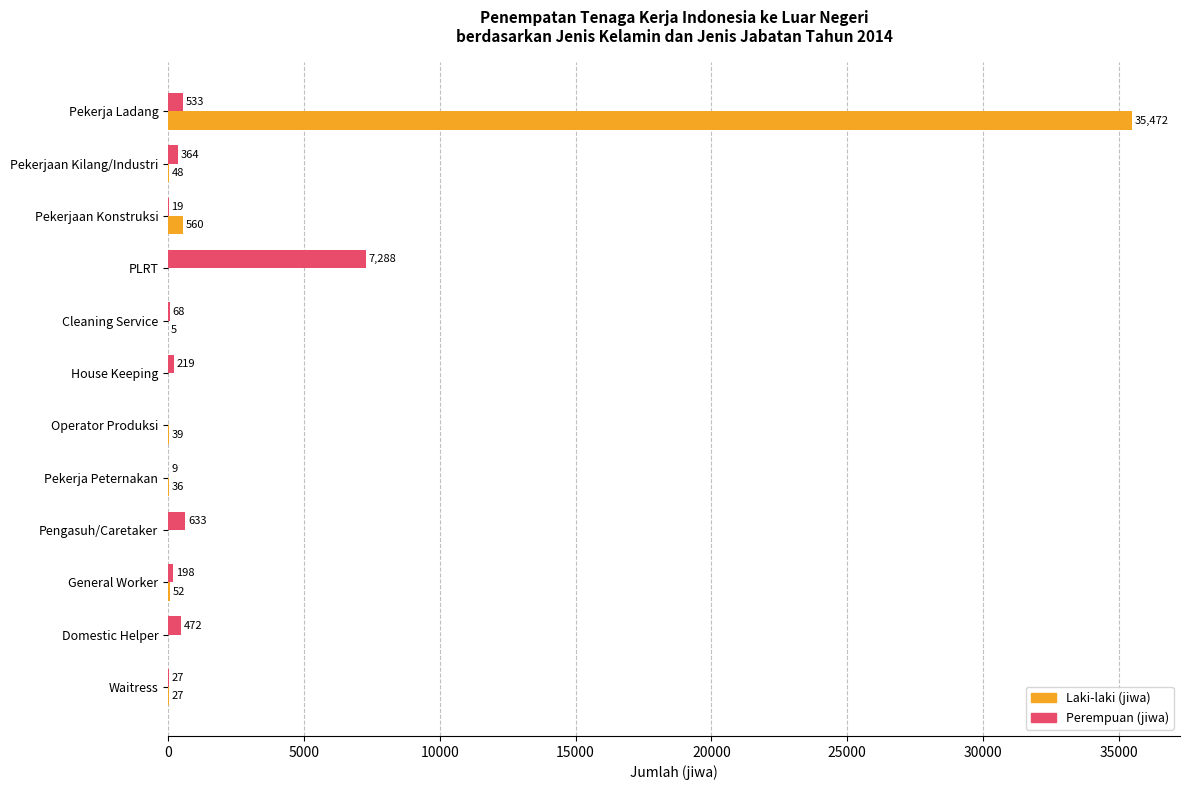

What is the sum of the Perempuan (jiwa) values at Domestic Helper and General Worker?

670